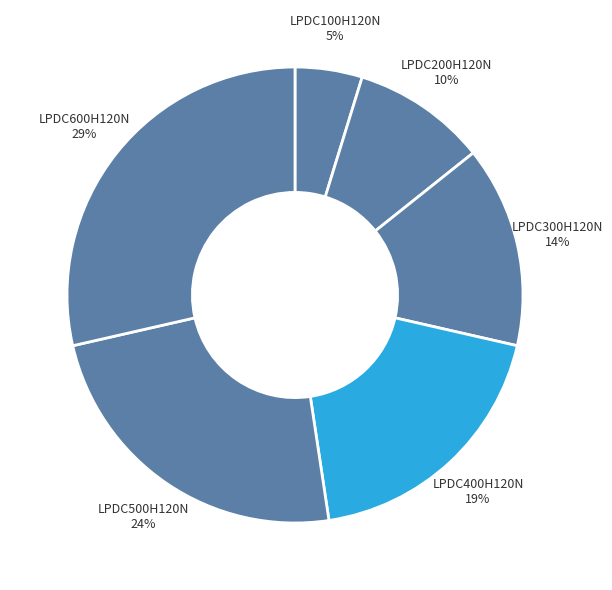

Does LPDC300H120N represent more than half of the total?

No